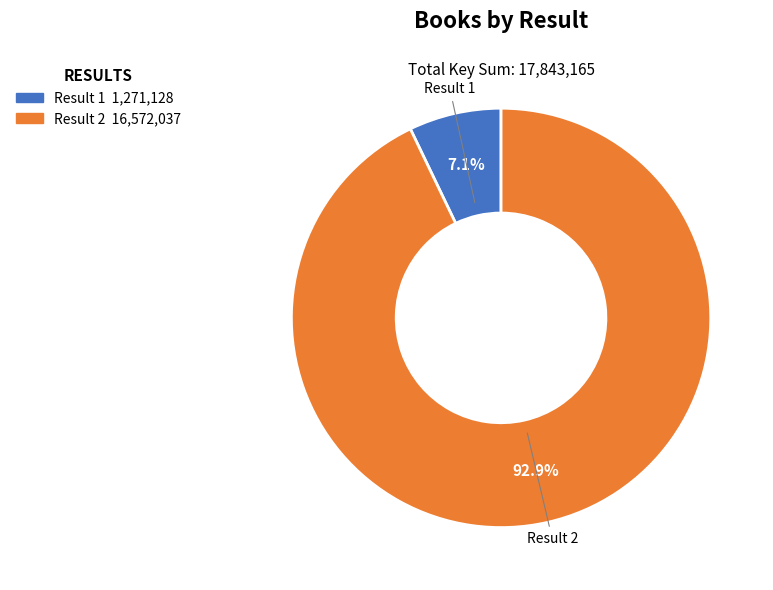

To the nearest percent, what is the difference between the largest and smallest slice percentages?

86%